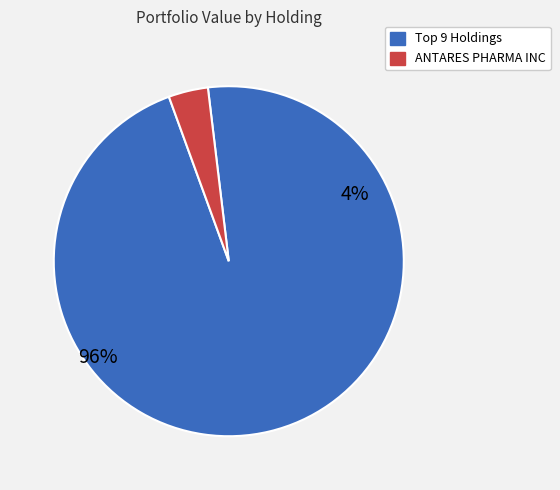

True or false: KAPSTONE PAPER & PACKAGING C accounts for 23% of the total.

False